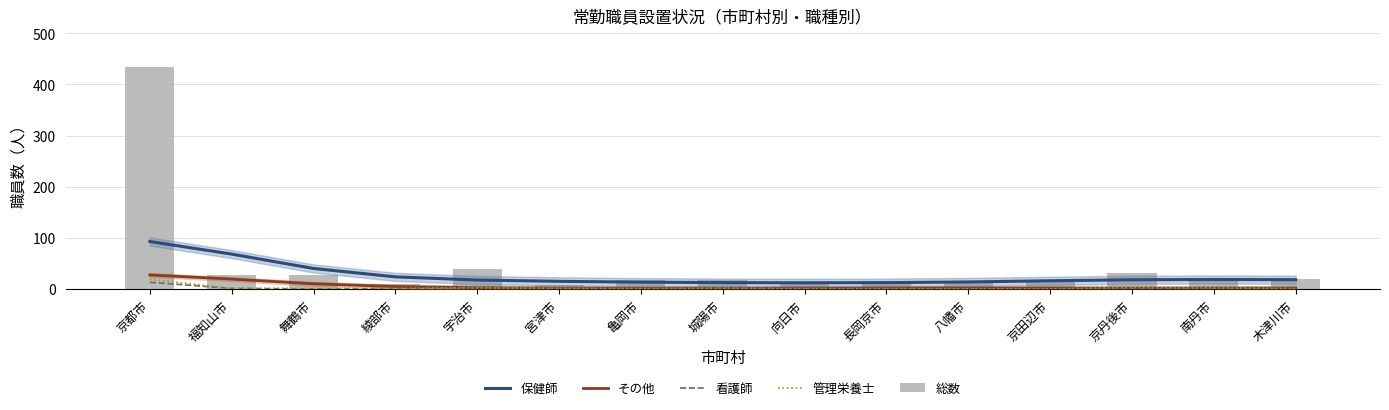

Which series has the widest spread of values?

総数